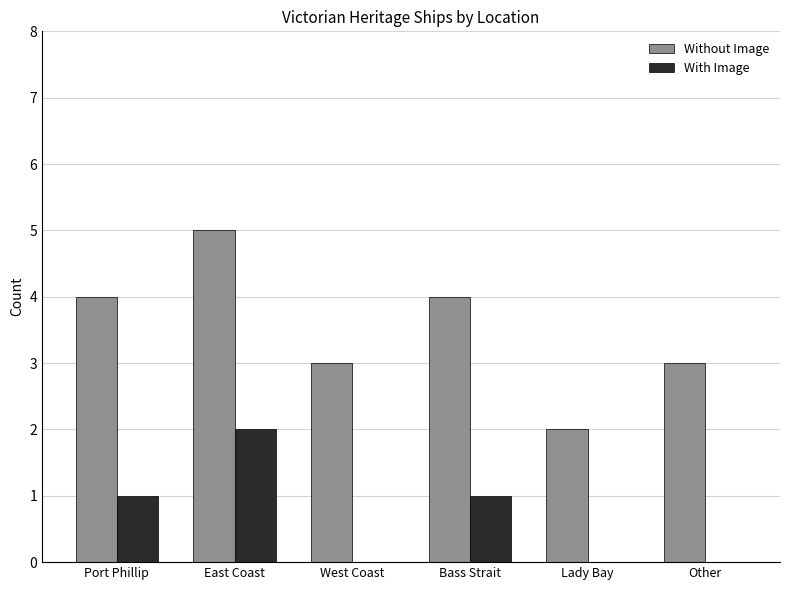

At which category is the sum across all series the highest?

East Coast